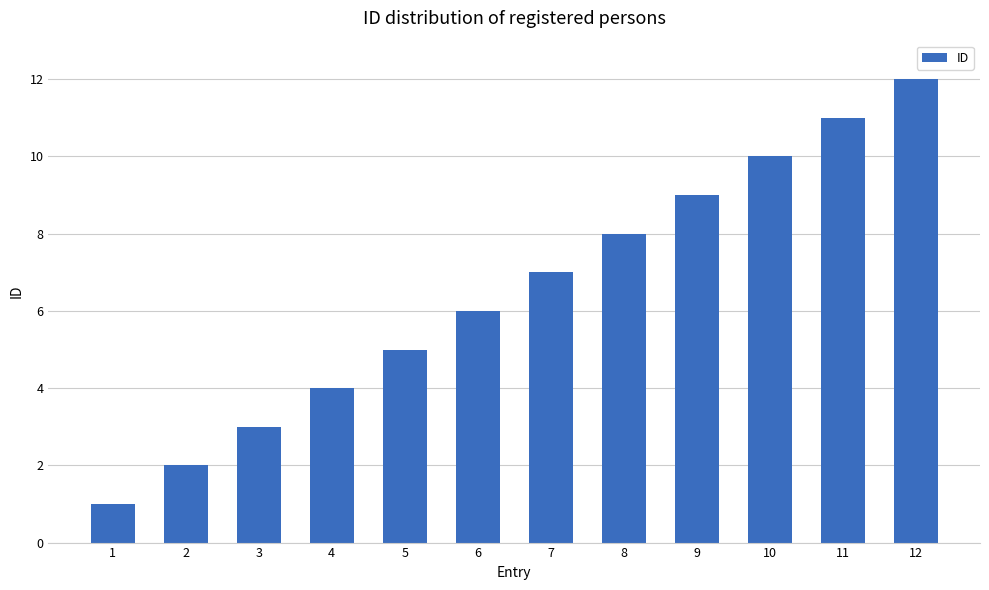

At which category does the chart reach its minimum across all series?

1